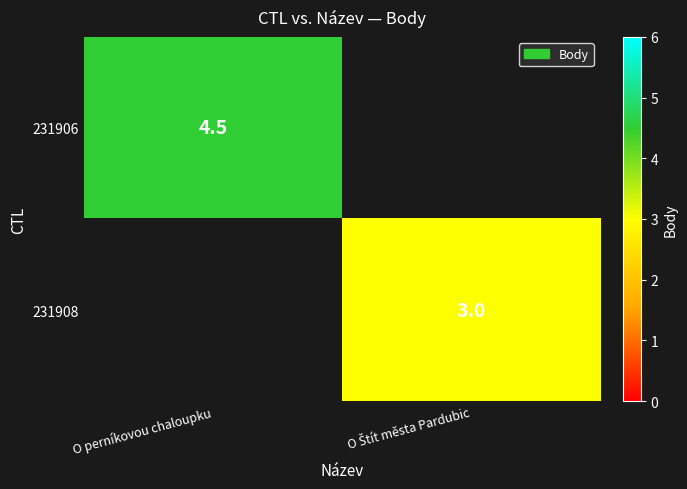

The 231906 series shows 4.5 at O perníkovou chaloupku. True or false?

True